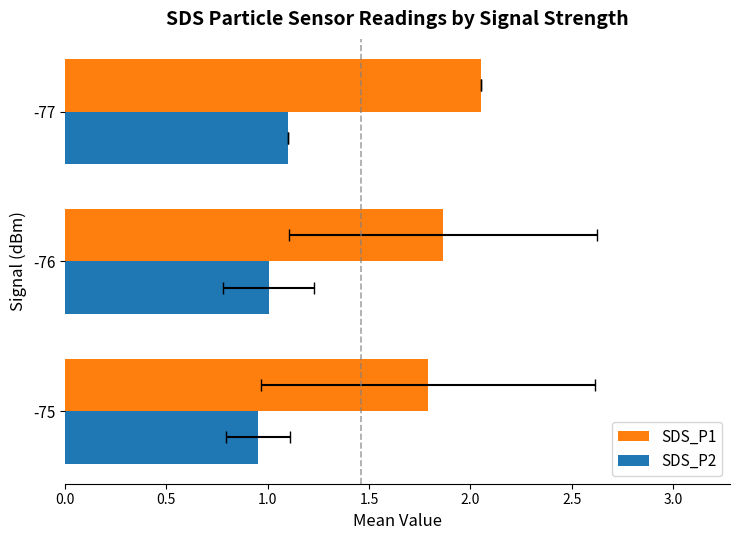

How many SDS_P1 values are between 1 and 2?

2